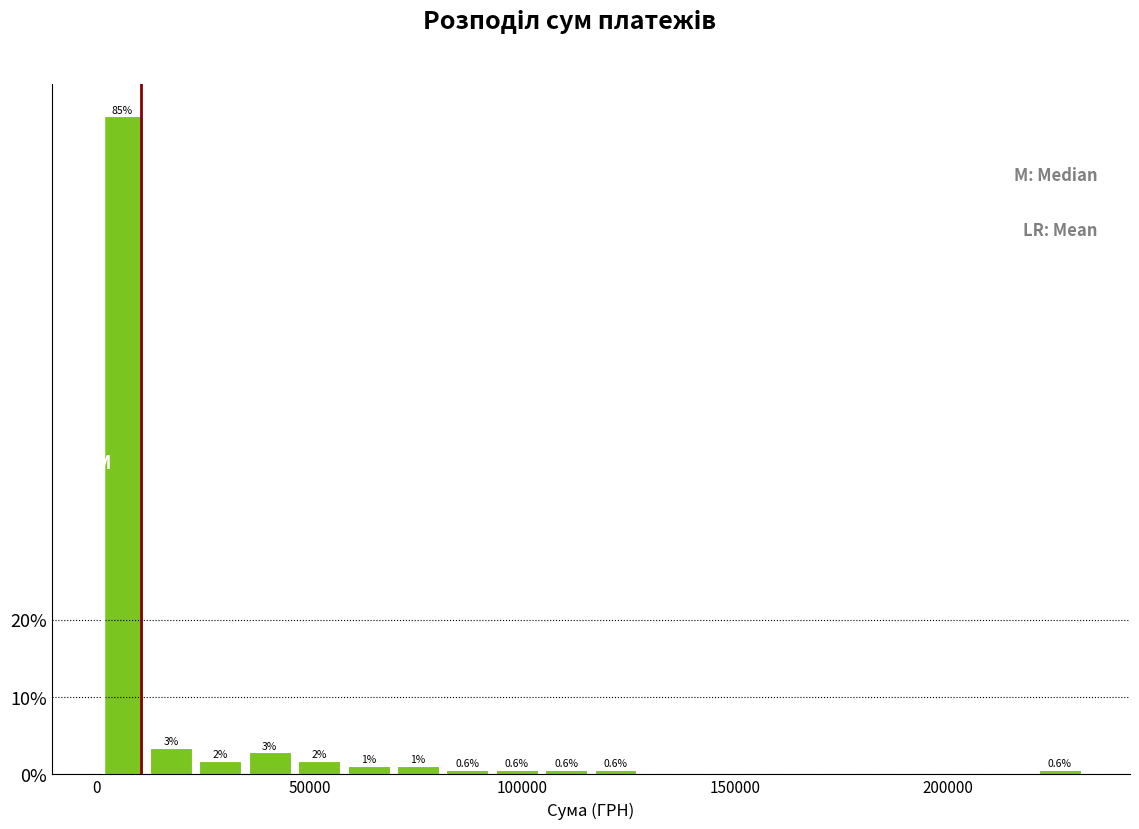

Around what value on the x-axis is the tallest bar? Give the approximate position of its centre, as read against the axis.

5000